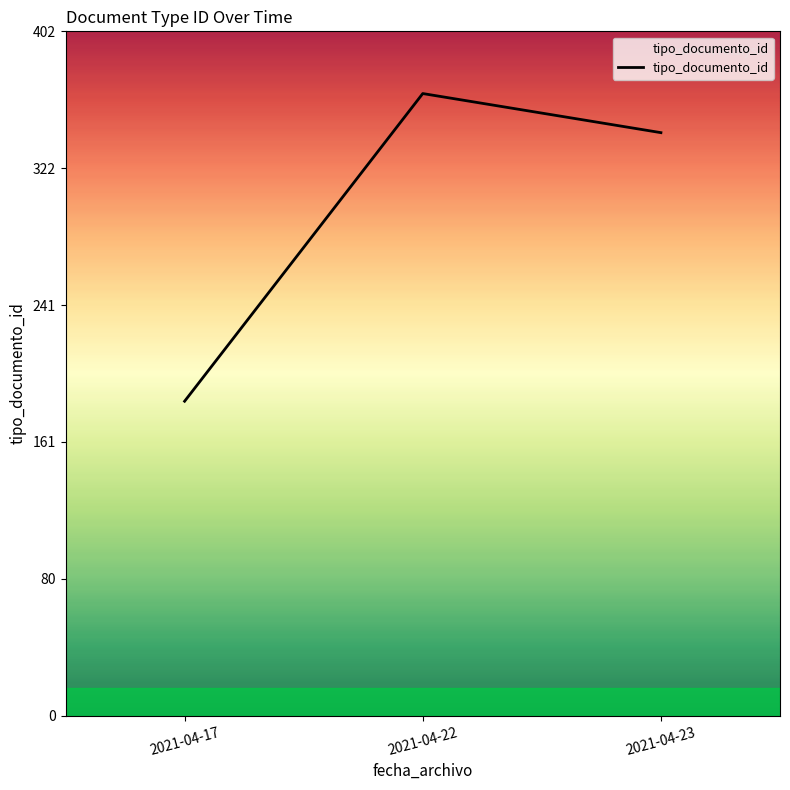

What is the approximate value at 2021-04-23?

343